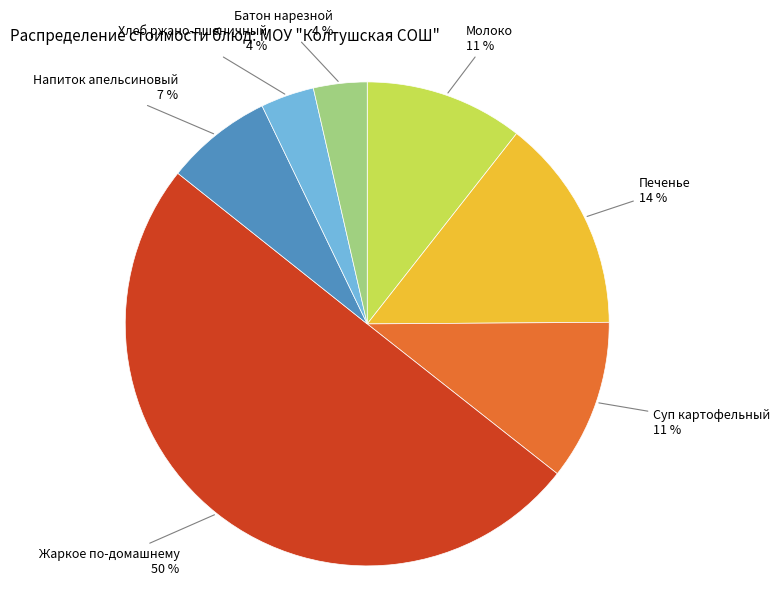

To the nearest percent, what is the difference between the largest and smallest slice percentages?

46%